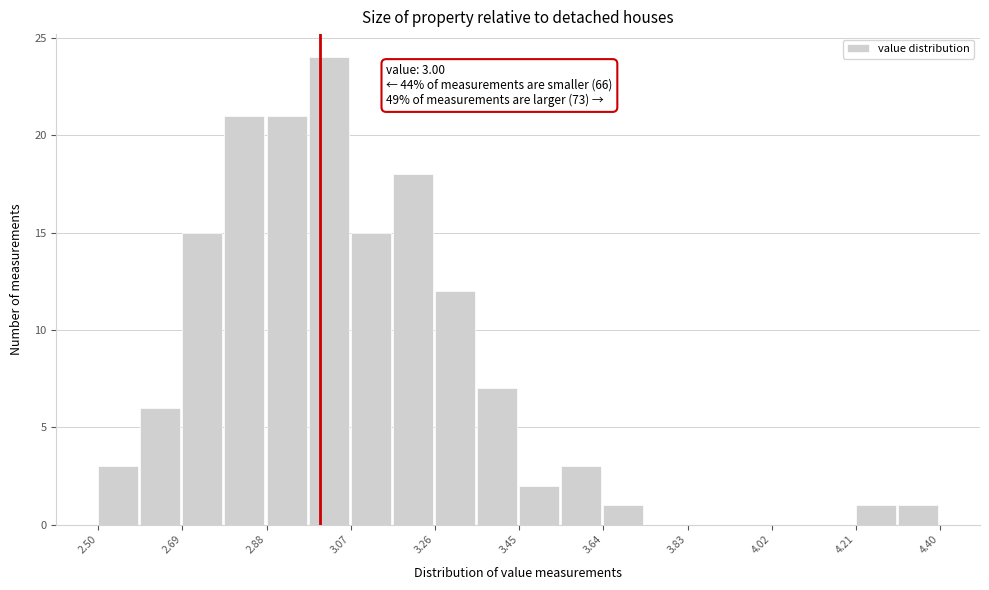

Over which range of the x-axis is the bar tallest?

2.975 to 3.070